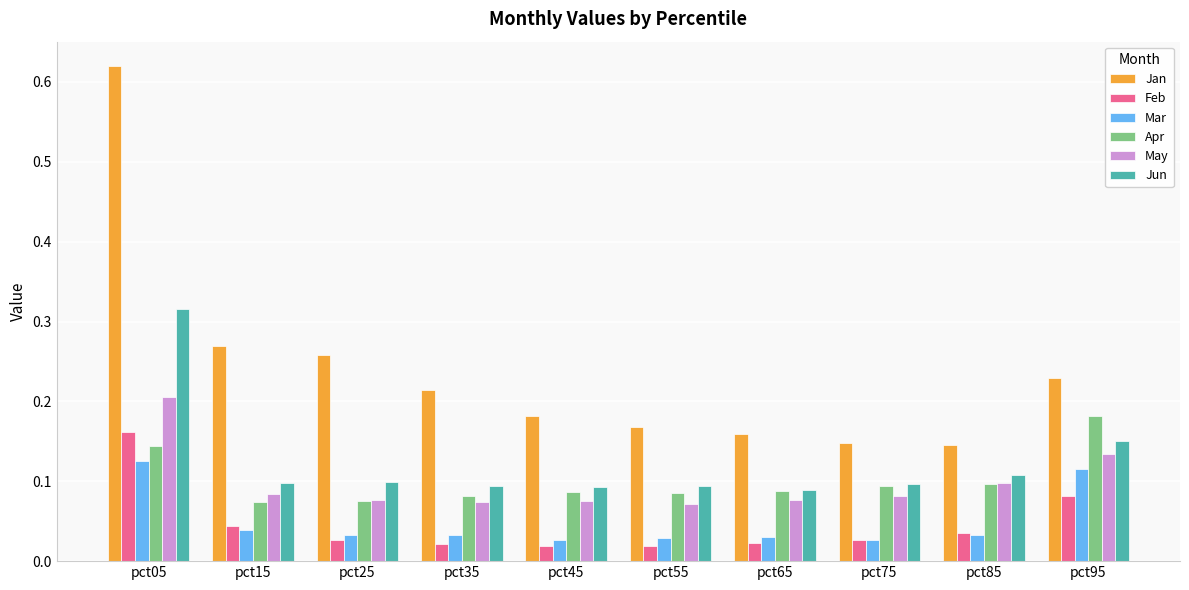

How many bars are there in total?

60